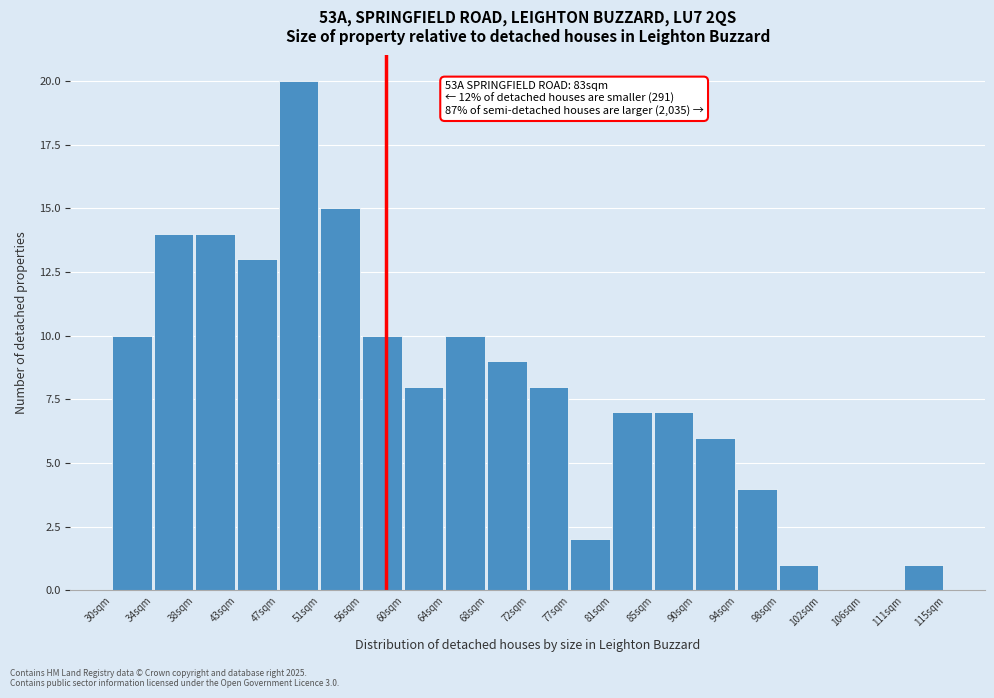

Reading left to right, extract all data points from this chart.

30sqm=10	34sqm=14	38sqm=14	43sqm=13	47sqm=20	51sqm=15	56sqm=10	60sqm=8	64sqm=10	68sqm=9	72sqm=8	77sqm=2	81sqm=7	85sqm=7	90sqm=6	94sqm=4	98sqm=1	102sqm=0	106sqm=0	111sqm=1